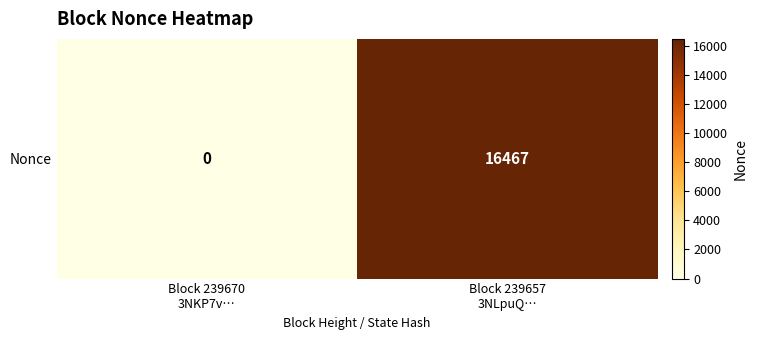

Which has a higher value, Block 239657
3NLpuQ… or Block 239670
3NKP7v…?

Block 239657
3NLpuQ…